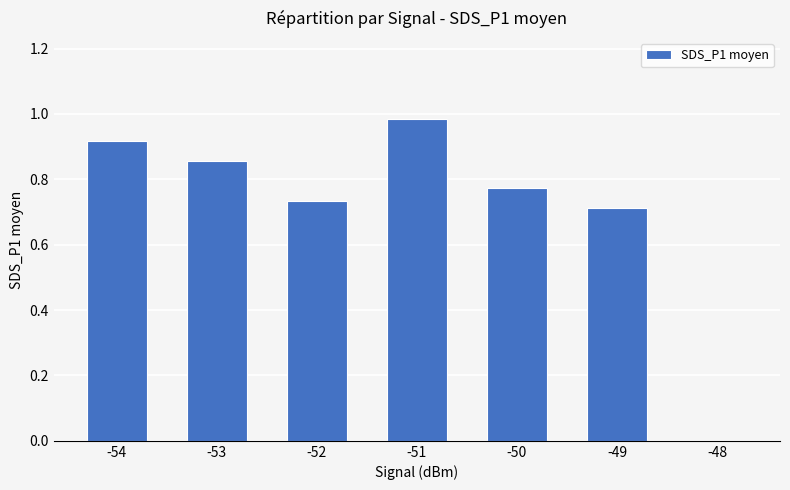

Which category has the highest value across all series?

-51